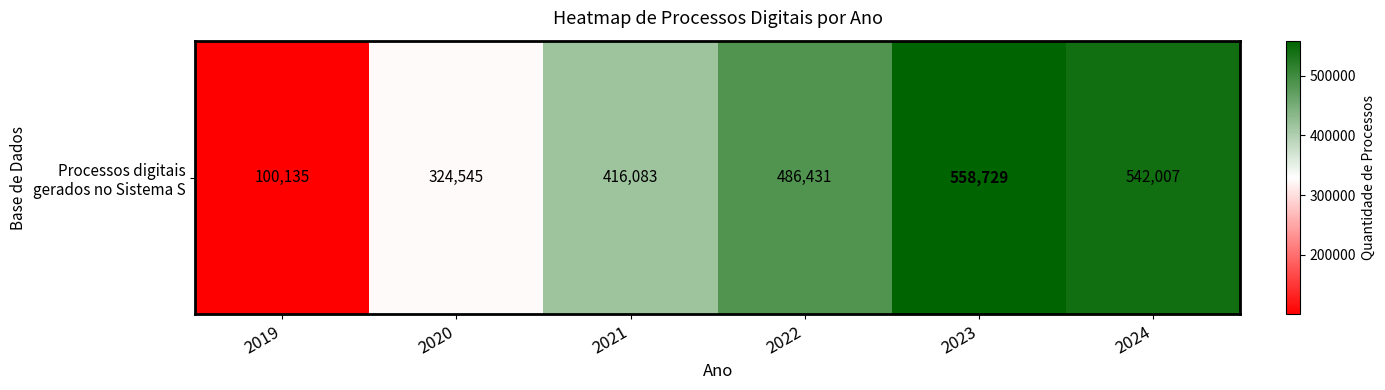

What is the sum of all values?

2427930